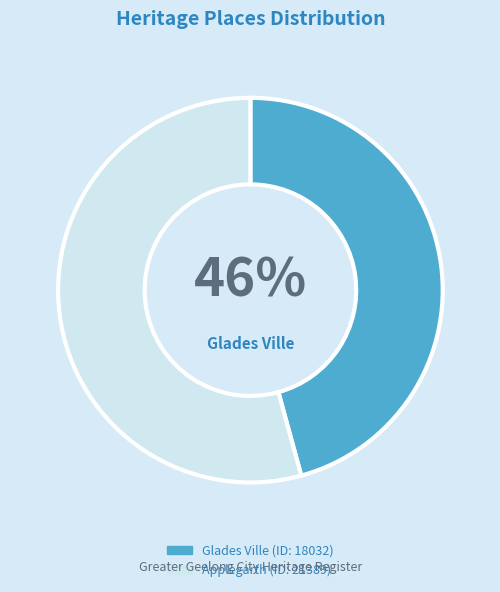

Does any single category account for the majority?

Yes